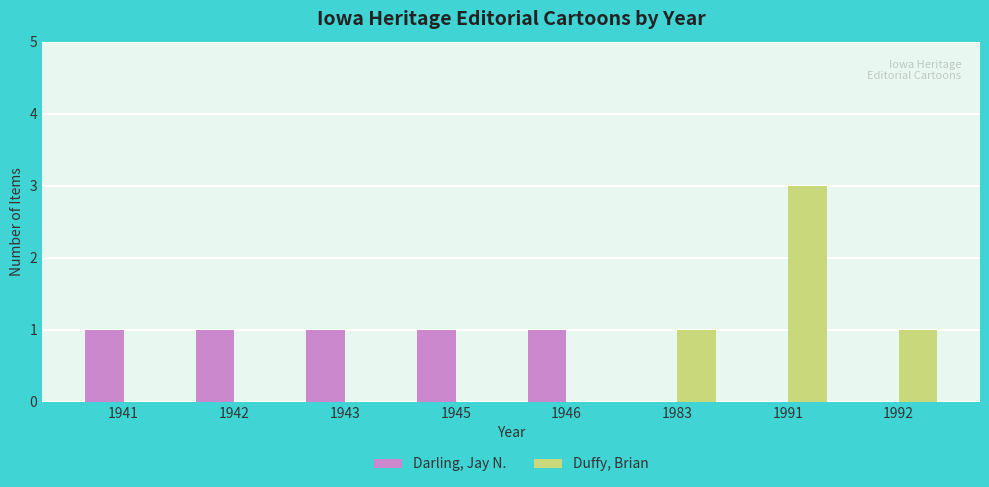

Are the bars horizontal?

No